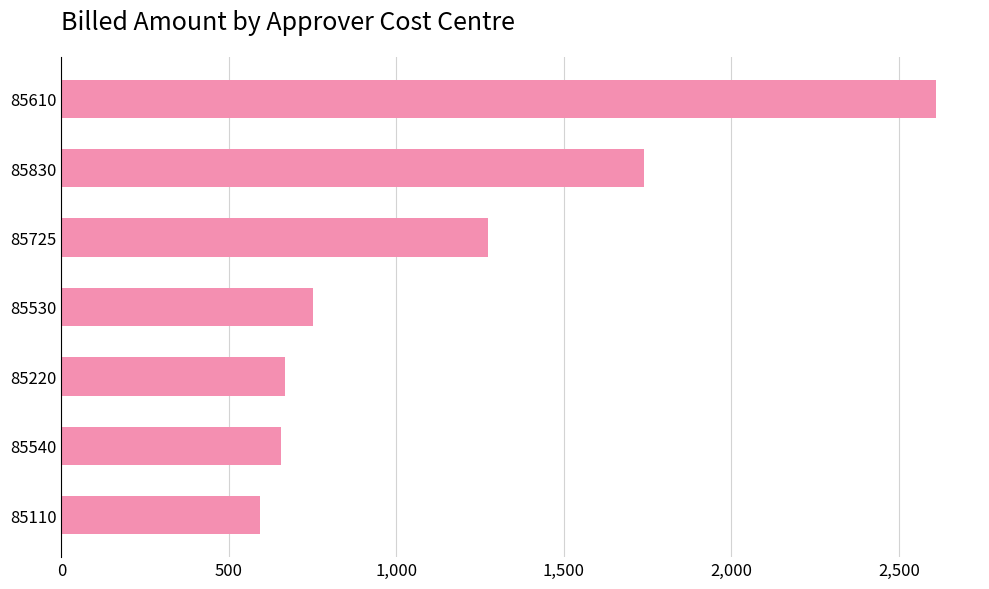

Reading bottom to top, transcribe all the data shown in this chart.

592.1	654.6	665.8	750.0	1271.8	1737.9	2611.3